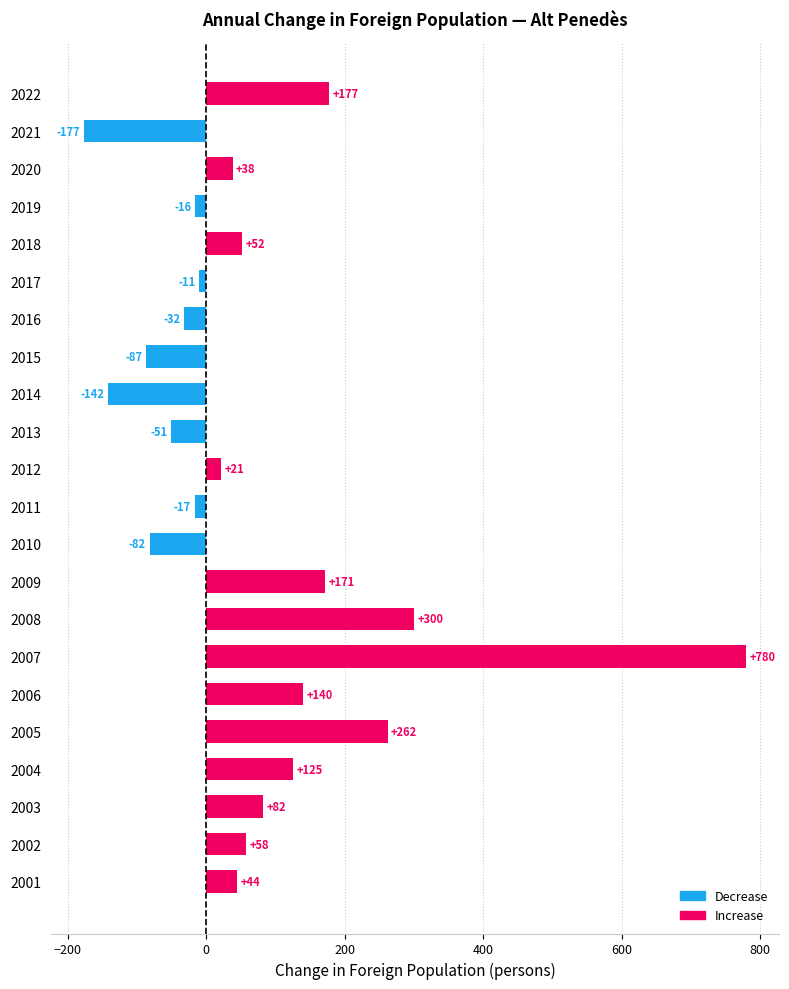

What is the value of the 11th bar from the top?

21